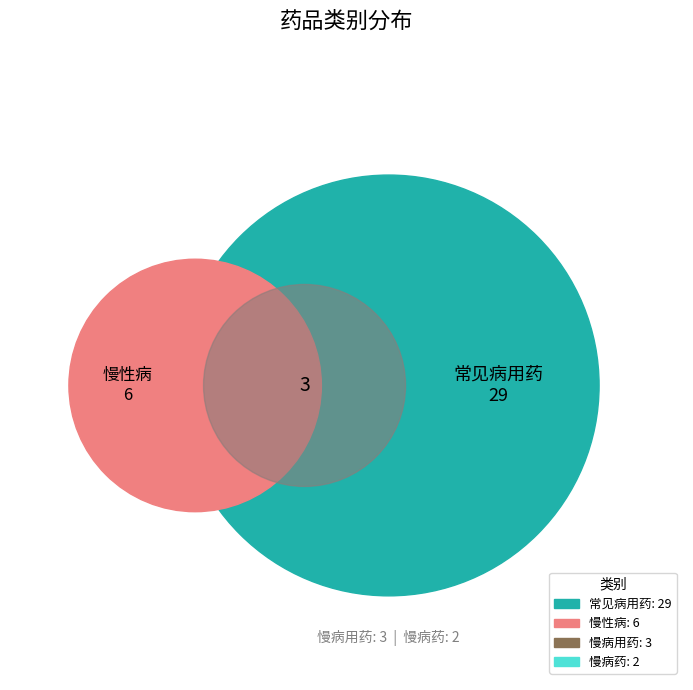

To the nearest percent, what is the difference between the largest and smallest slice percentages?

68%